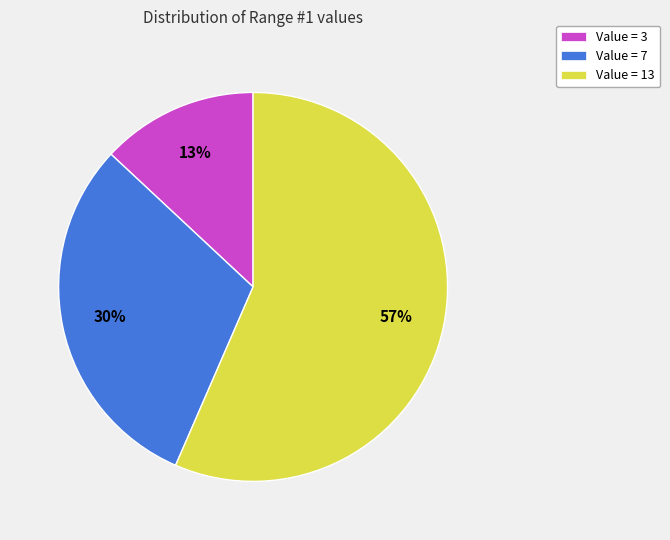

Does any single category account for the majority?

Yes